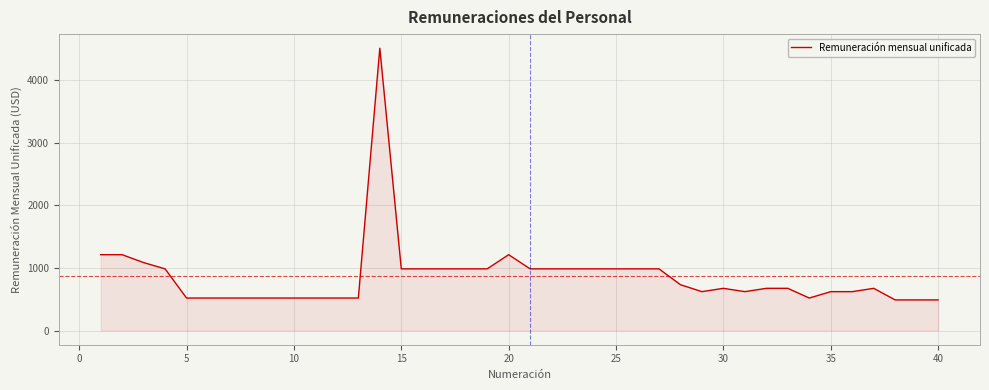

What is the greatest value displayed?

4508